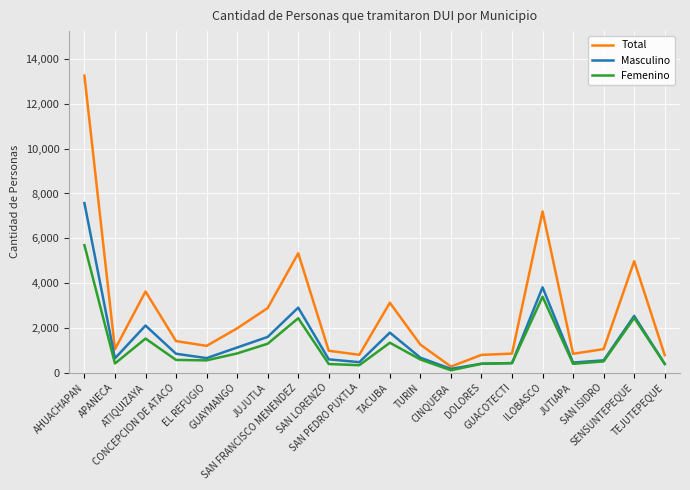

How many categories are shown in the chart?

20